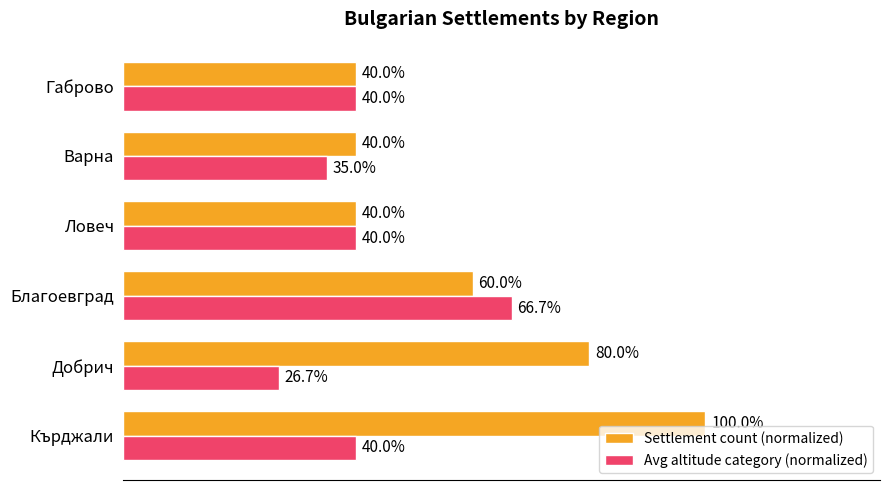

At which category is the sum across all series the highest?

Кърджали